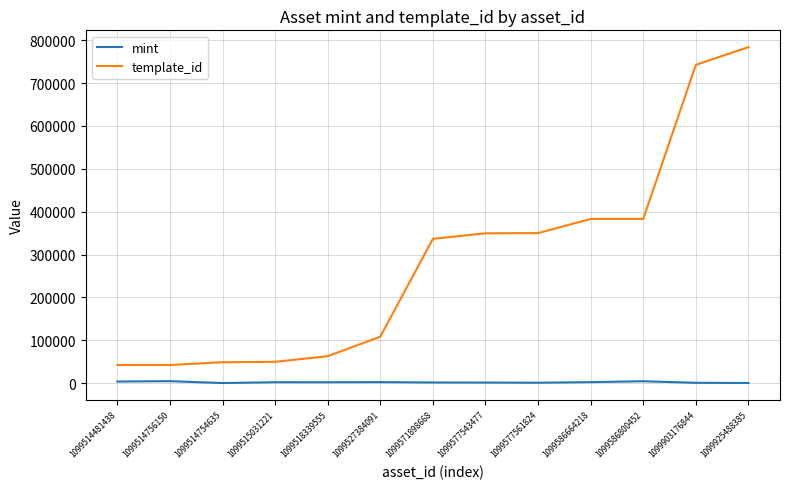

What position from the right is 1099527384091?

8